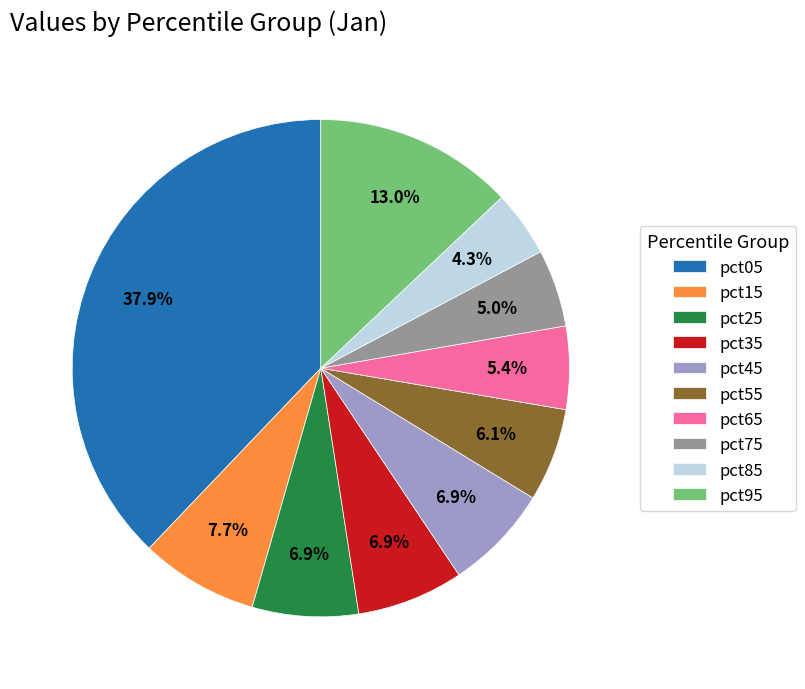

To the nearest percent, what portion does pct45 represent?

7%